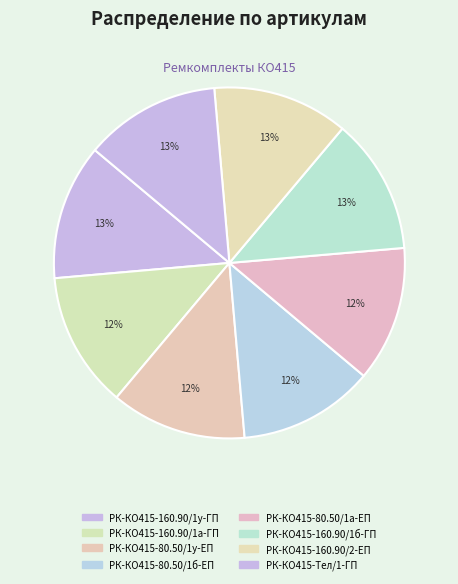

Is РК-КО415-80.50/1б-ЕП the majority of the pie?

No